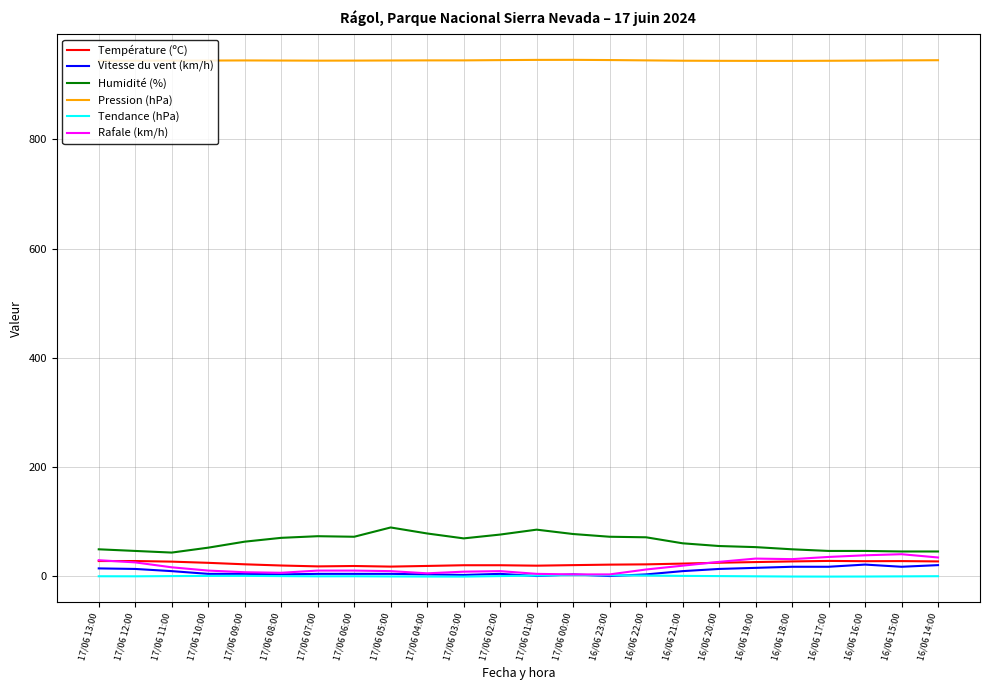

What are all the series names shown in the legend?

Température (ºC), Vitesse du vent (km/h), Humidité (%), Pression (hPa), Tendance (hPa), Rafale (km/h)